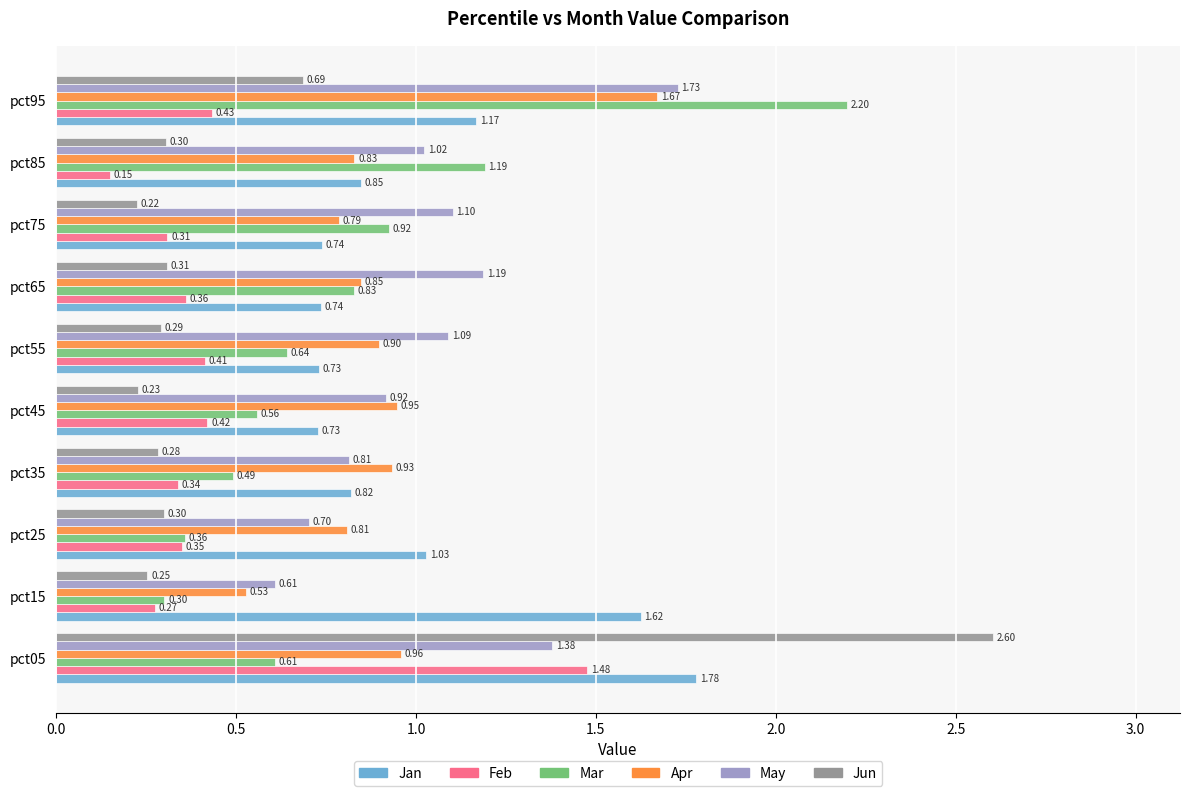

Which series has the widest spread of values?

Jun